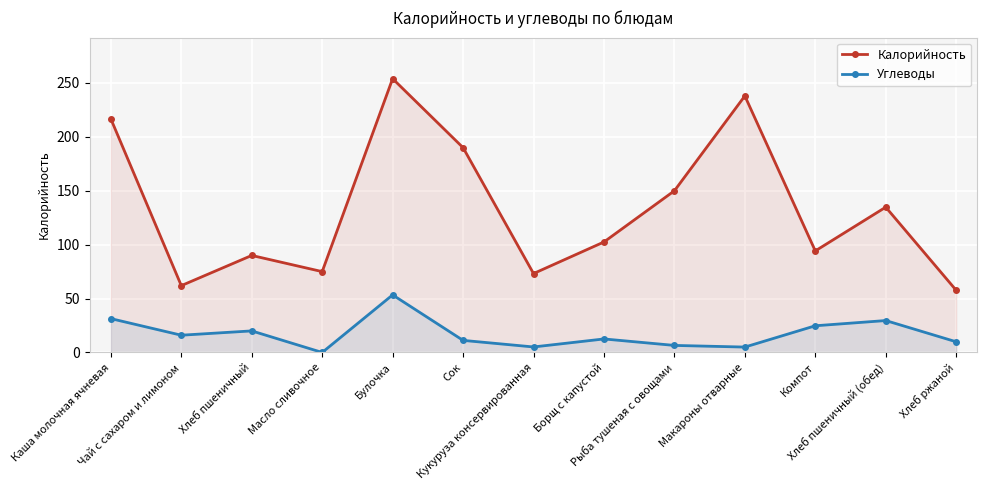

Does the chart display data point markers on the line(s)?

Yes